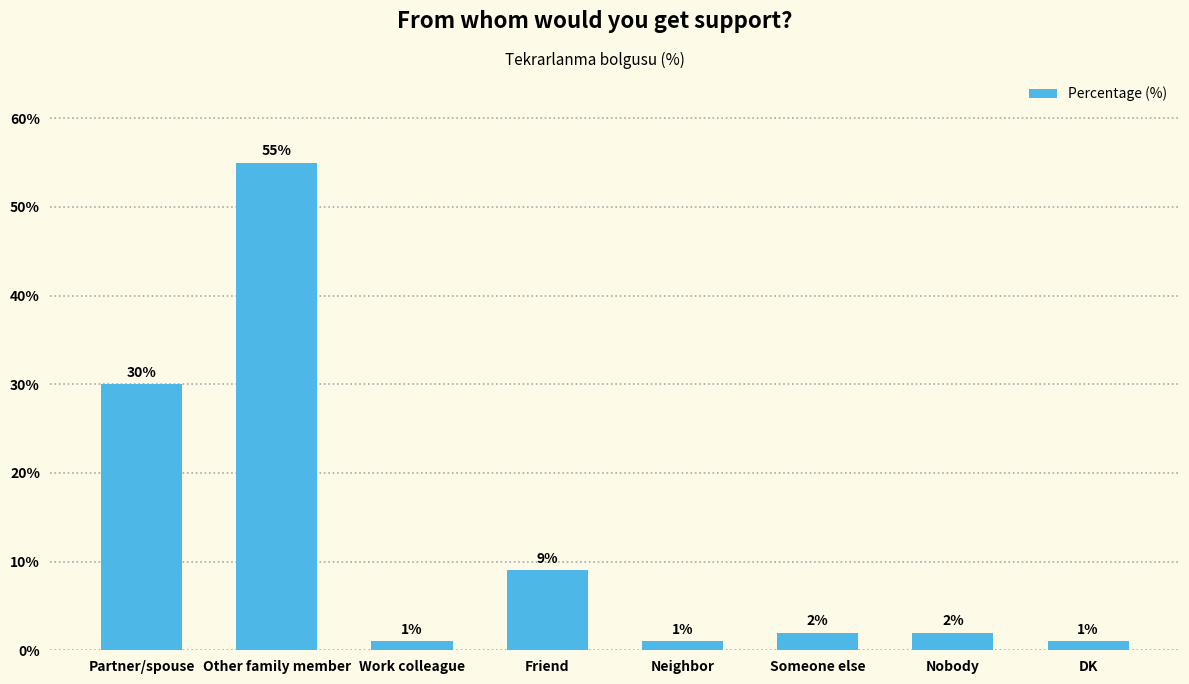

What is the label of the 3rd bar from the left?

Work colleague